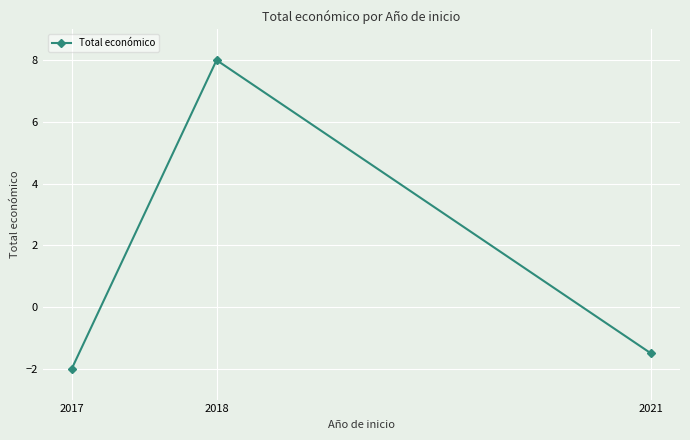

At which category does the chart reach its minimum across all series?

2017